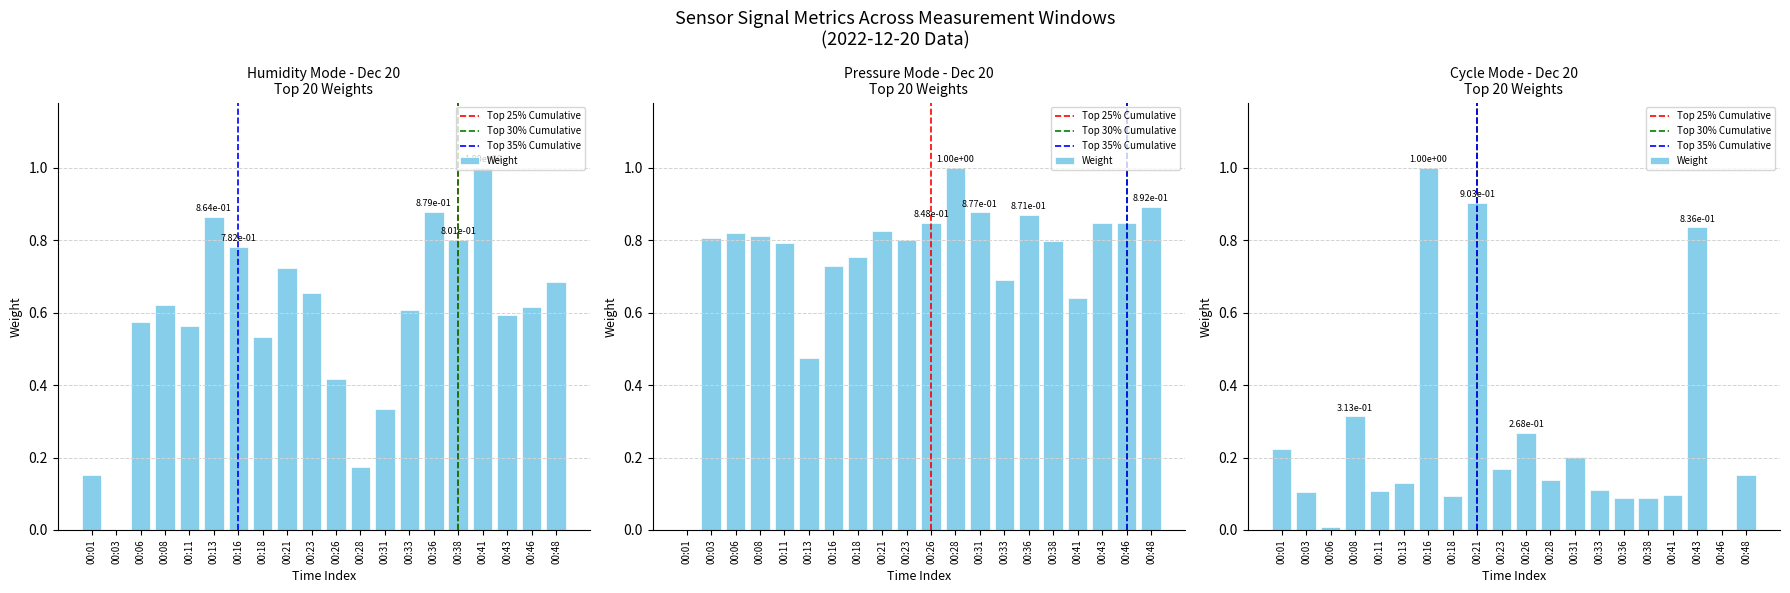

Which series changed the most between 00:11 and 00:48?

BME280_humidity